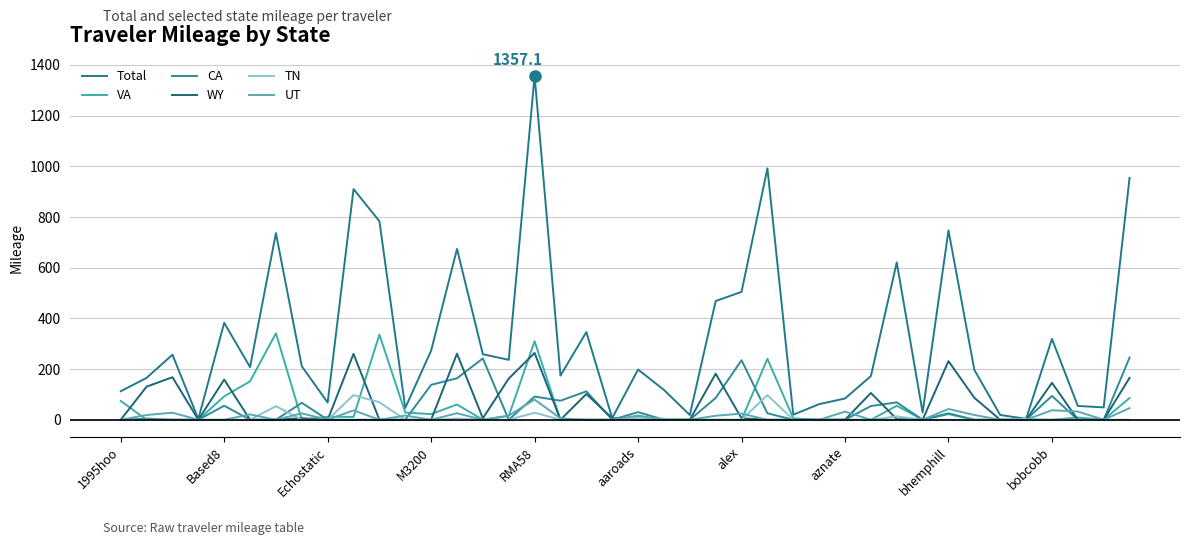

Does the chart have visible grid lines?

Yes